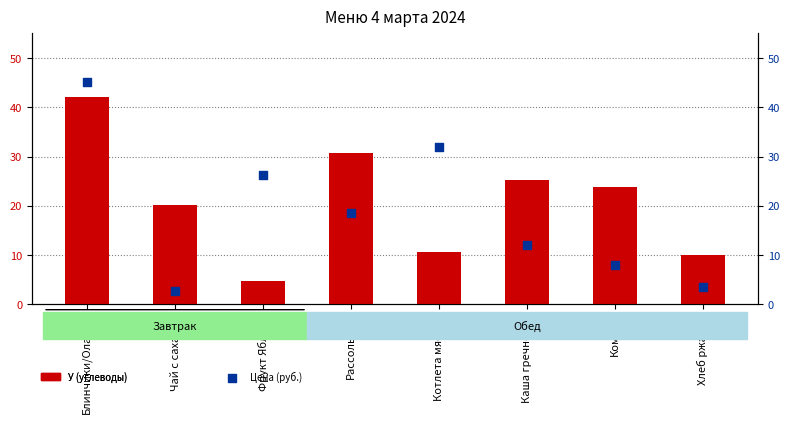

At which category is the sum across all series the highest?

Блинчики/Оладьи